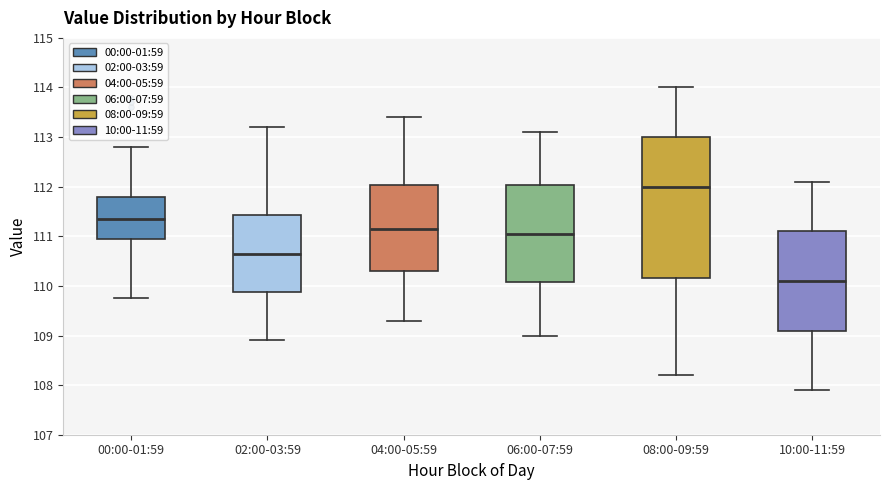

Reading left to right, read every box against the y-axis: the position of its median line, the range the box covers, and the ends of its whiskers. The values are not printed on the chart, so give them approximately, as read against the axis.

00:00-01:59: median 111.3, box 110.9 to 111.8, whiskers 109.8 to 112.8
02:00-03:59: median 110.7, box 109.9 to 111.4, whiskers 108.9 to 113.2
04:00-05:59: median 111.2, box 110.3 to 112.0, whiskers 109.3 to 113.4
06:00-07:59: median 111.1, box 110.1 to 112.0, whiskers 109.0 to 113.1
08:00-09:59: median 112.0, box 110.2 to 113.0, whiskers 108.2 to 114.0
10:00-11:59: median 110.1, box 109.1 to 111.1, whiskers 107.9 to 112.1